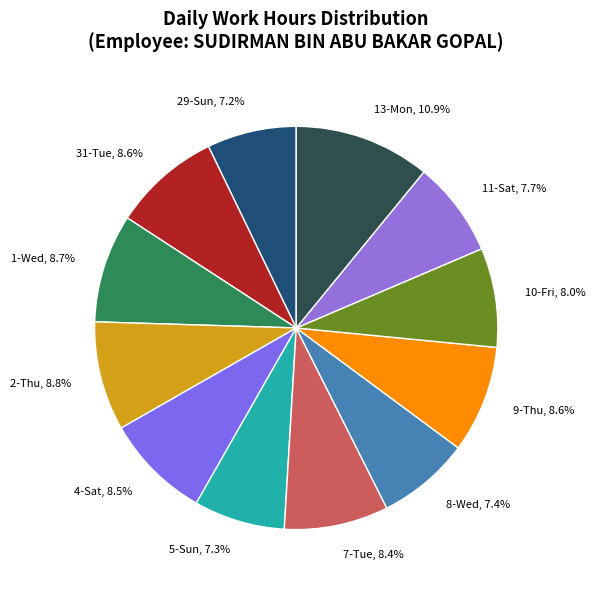

The 1-Wed slice represents 9% of the pie. True or false?

True